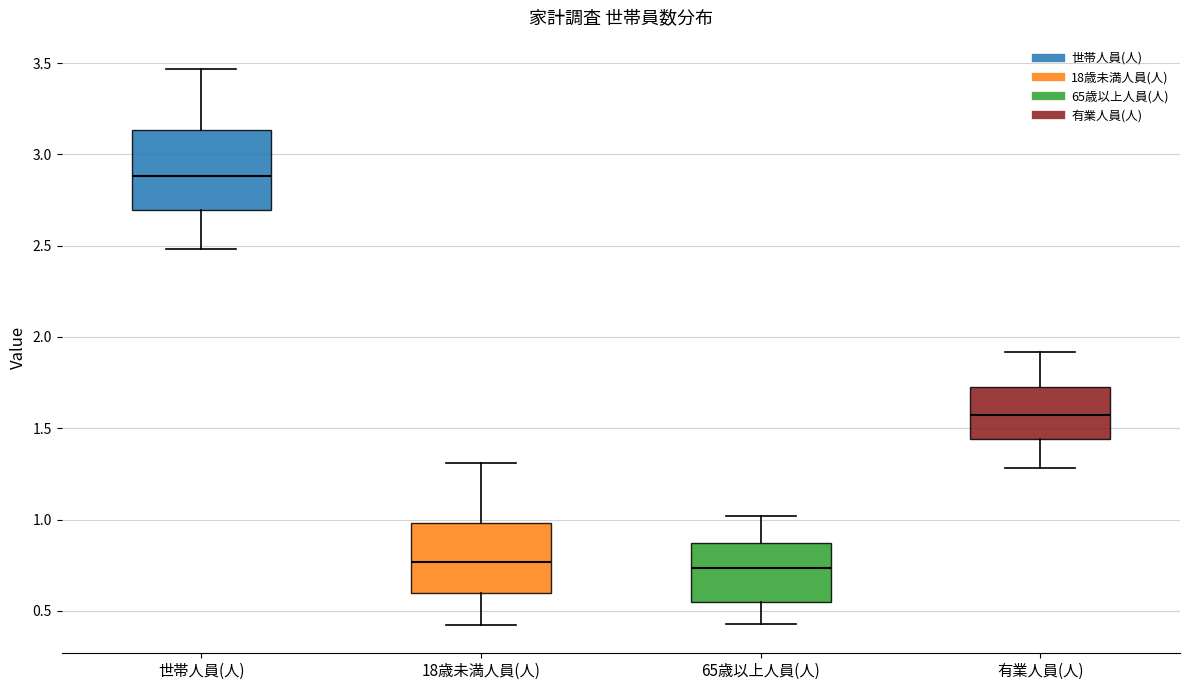

Comparing the boxes themselves (not the whiskers), which one is the tallest?

世帯人員(人)